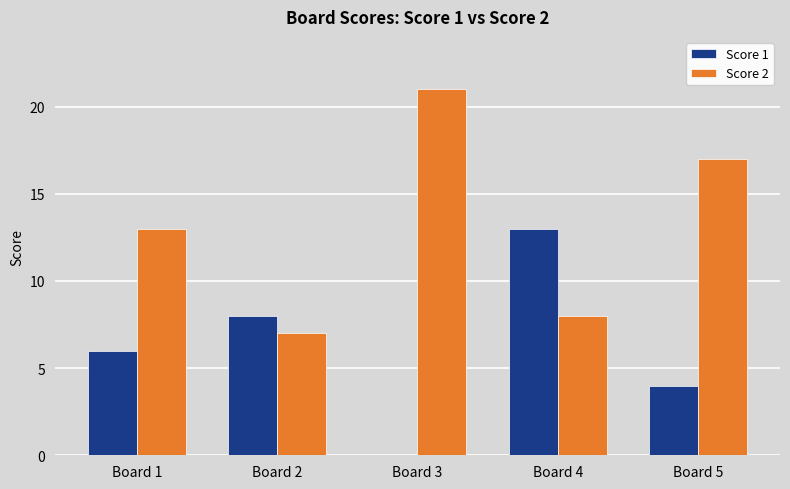

Does the chart contain stacked bars?

No